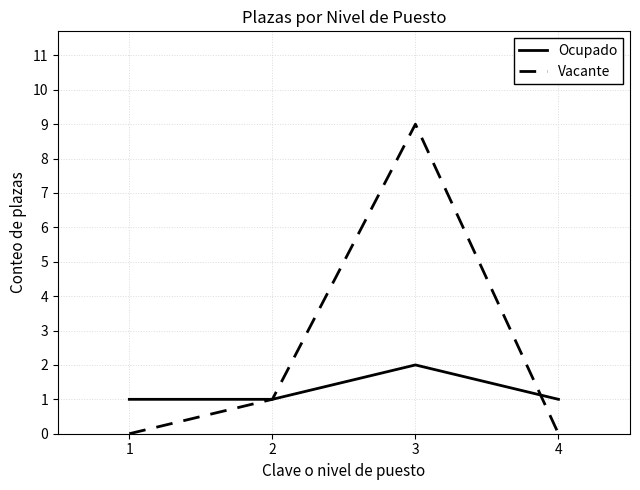

After their last crossing, which series has the higher values: Vacante or Ocupado?

Ocupado